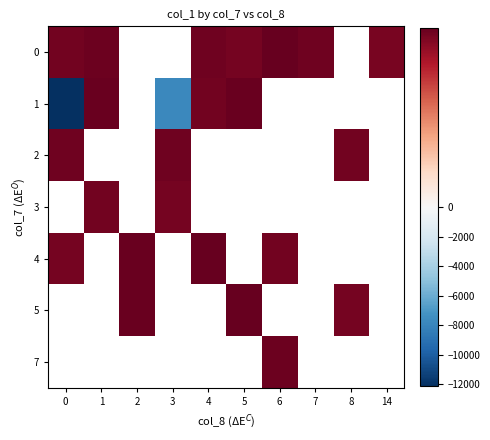

Is it true that 0 equals 223.0 at 7?

False